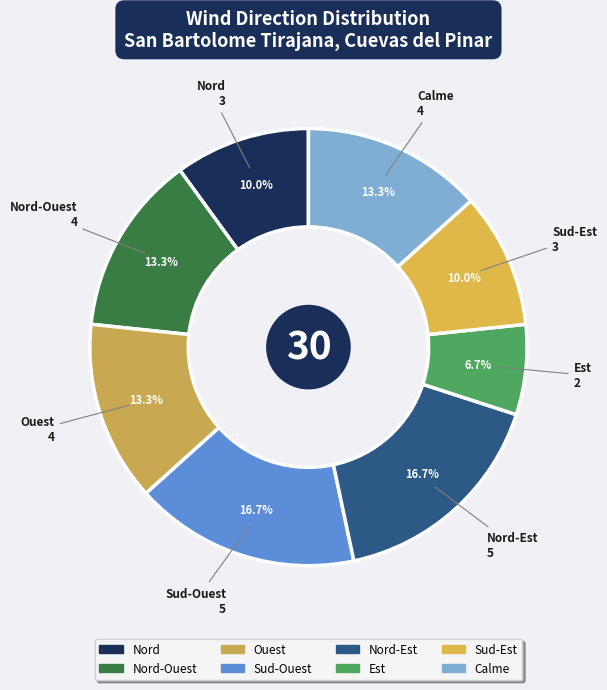

Which category has the smallest portion of the pie?

Est